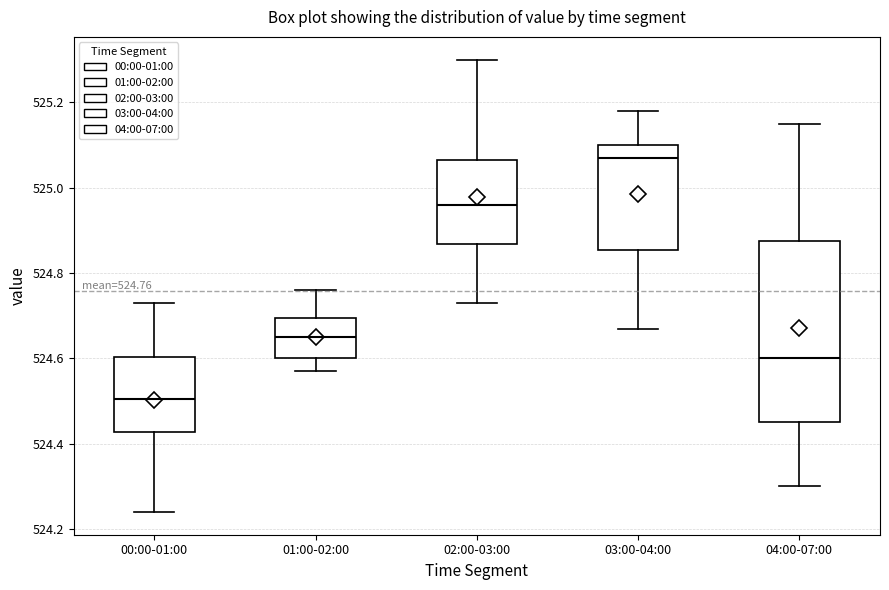

Which box is the tallest, from its lower edge to its upper edge?

04:00-07:00